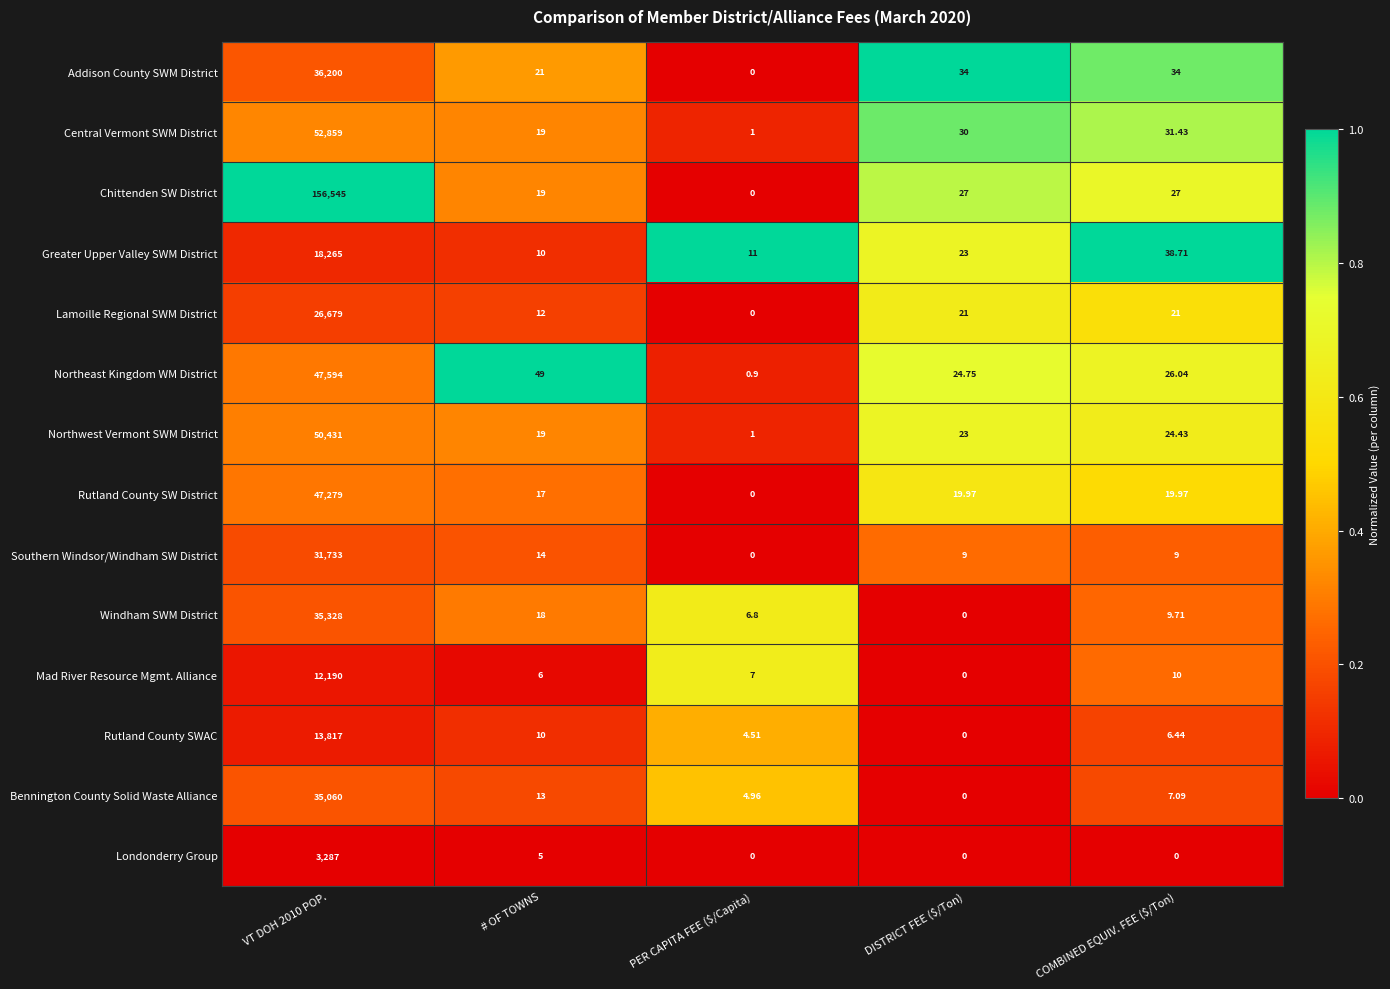

List the series in order of their peak value, lowest first.

Londonderry Group, Mad River Resource Mgmt. Alliance, Rutland County SWAC, Greater Upper Valley SWM District, Lamoille Regional SWM District, Southern Windsor/Windham SW District, Bennington County Solid Waste Alliance, Windham SWM District, Addison County SWM District, Rutland County SW District, Northeast Kingdom WM District, Northwest Vermont SWM District, Central Vermont SWM District, Chittenden SW District